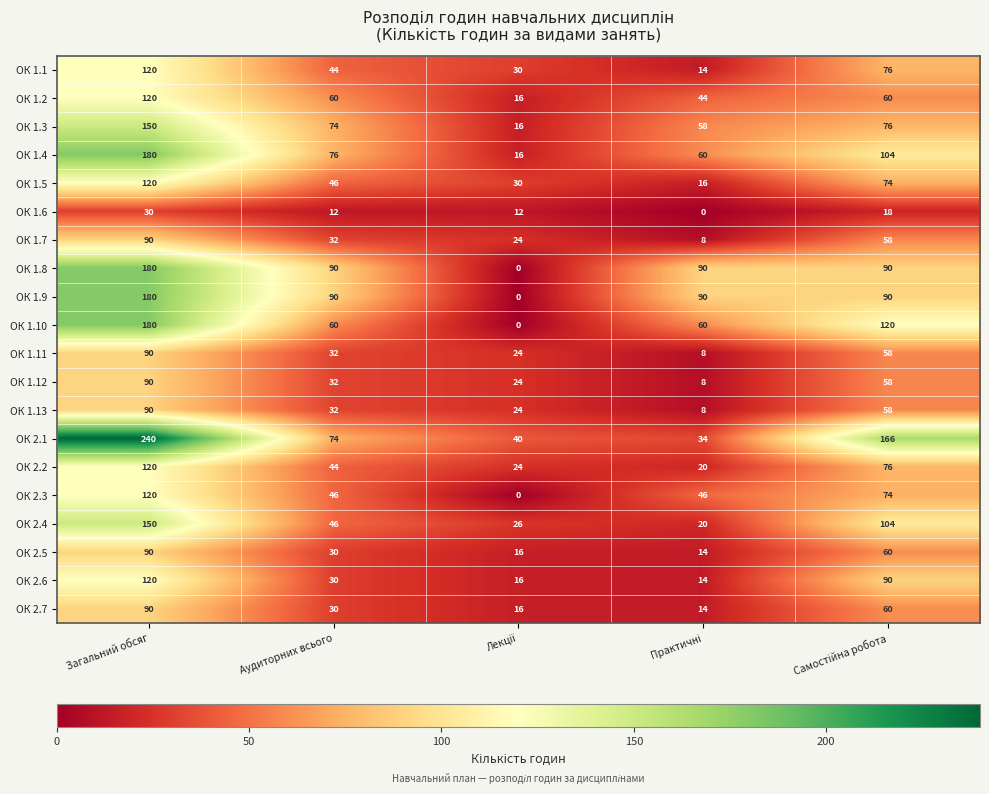

Which series has the largest total across all categories?

ОК 2.1